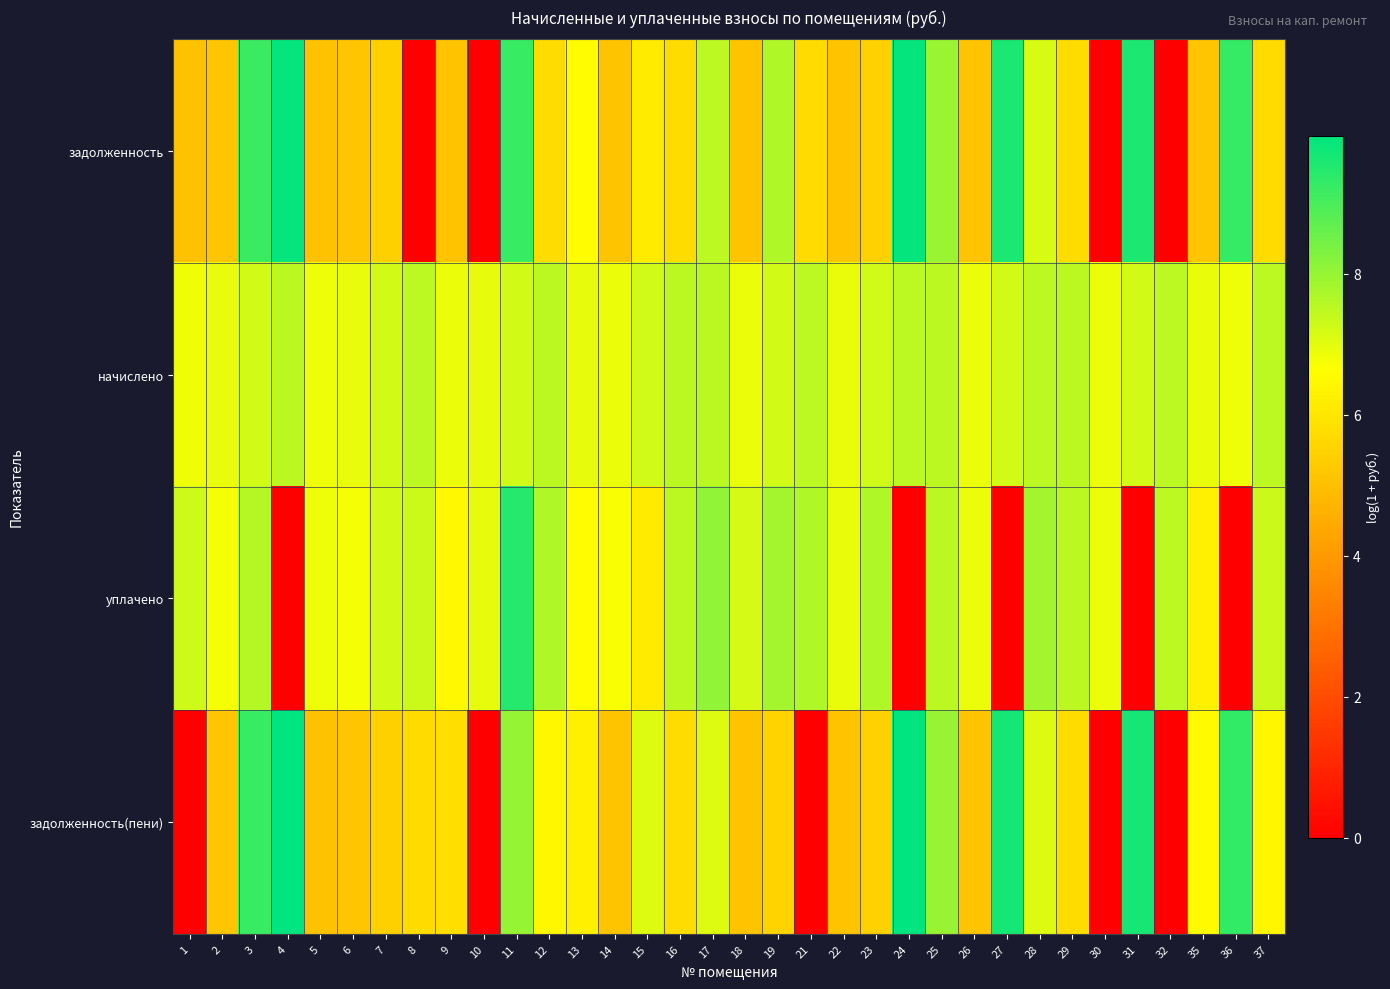

Rank the series by their maximum value, from highest to lowest.

задолженность(пени), задолженность, уплачено, начислено